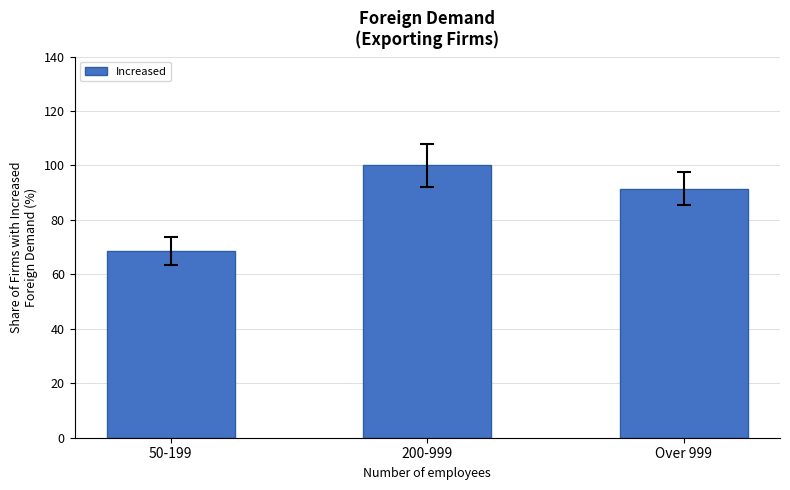

Approximately how many times larger is the value at Over 999 compared to 50-199?

1.3